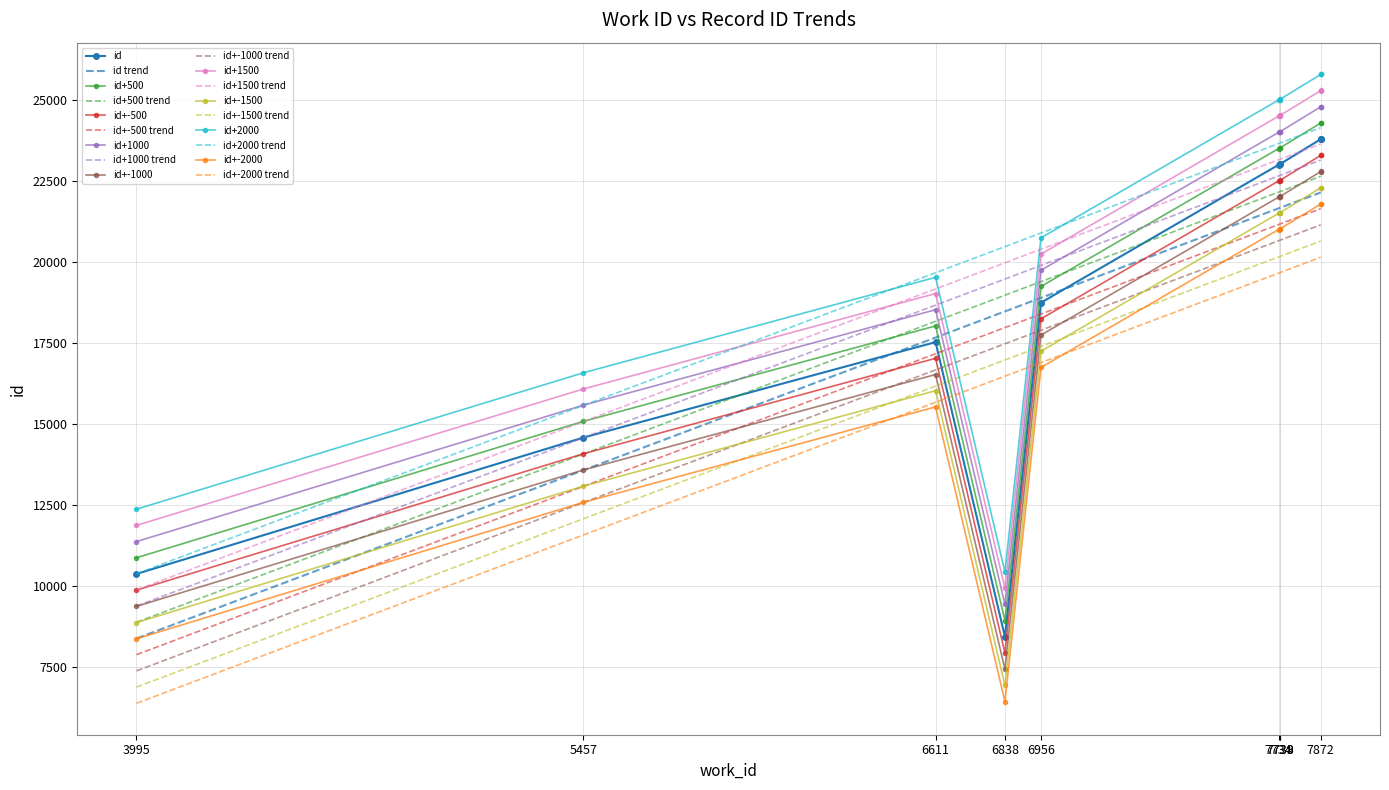

Rank the categories by value from highest to lowest.

7872, 7872, 7739, 7738, 7734, 6956, 6611, 5457, 3995, 6838